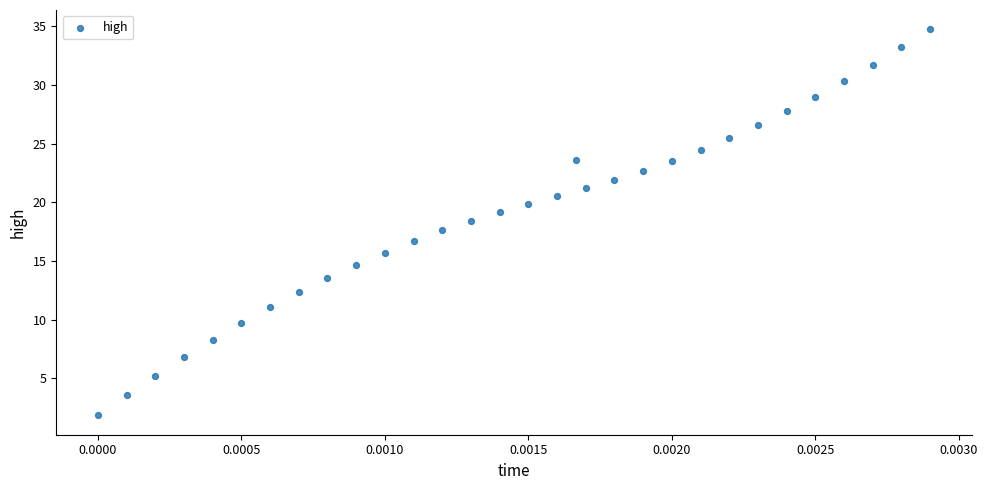

What is the range of Y values (max minus min)?

32.9